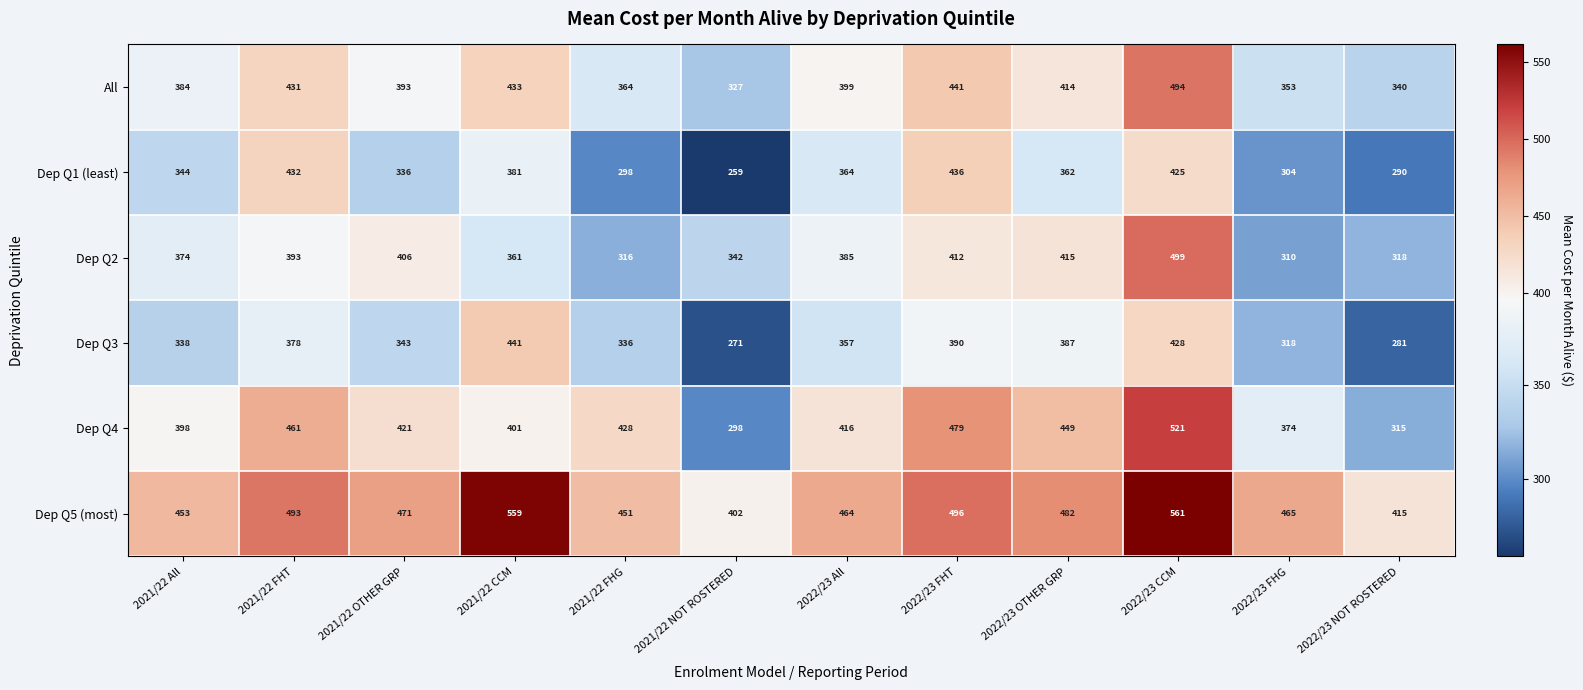

Which series has the largest total across all categories?

Dep Q5 (most)